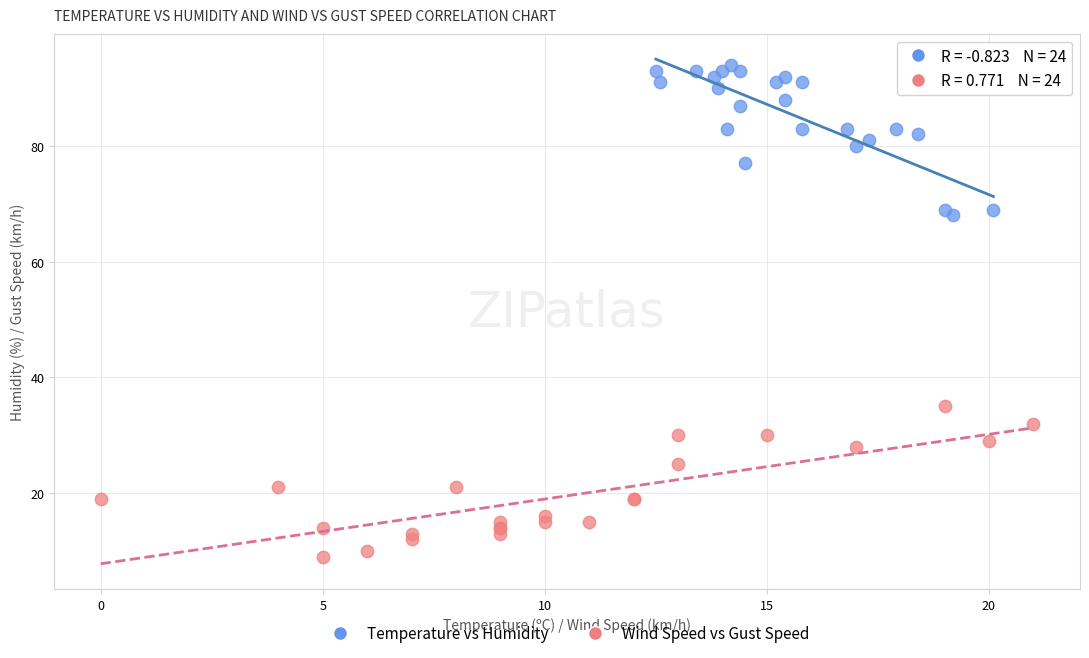

Which series reaches the maximum Y coordinate?

Temperature vs Humidity